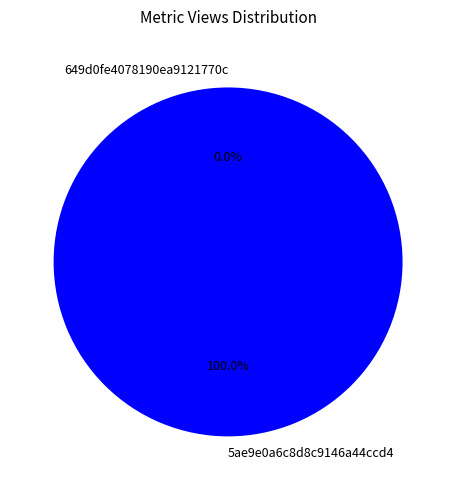

Between 649d0fe4078190ea9121770c and 5ae9e0a6c8d8c9146a44ccd4, which is larger?

5ae9e0a6c8d8c9146a44ccd4